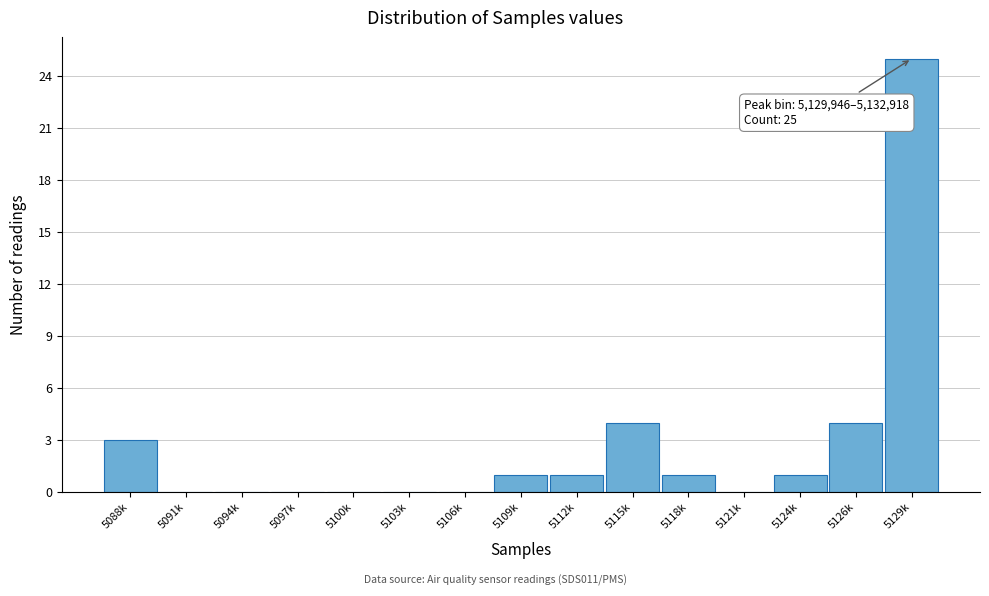

Reading left to right, transcribe all the data shown in this chart.

5088k=3	5091k=0	5094k=0	5097k=0	5100k=0	5103k=0	5106k=0	5109k=1	5112k=1	5115k=4	5118k=1	5121k=0	5124k=1	5126k=4	5129k=25